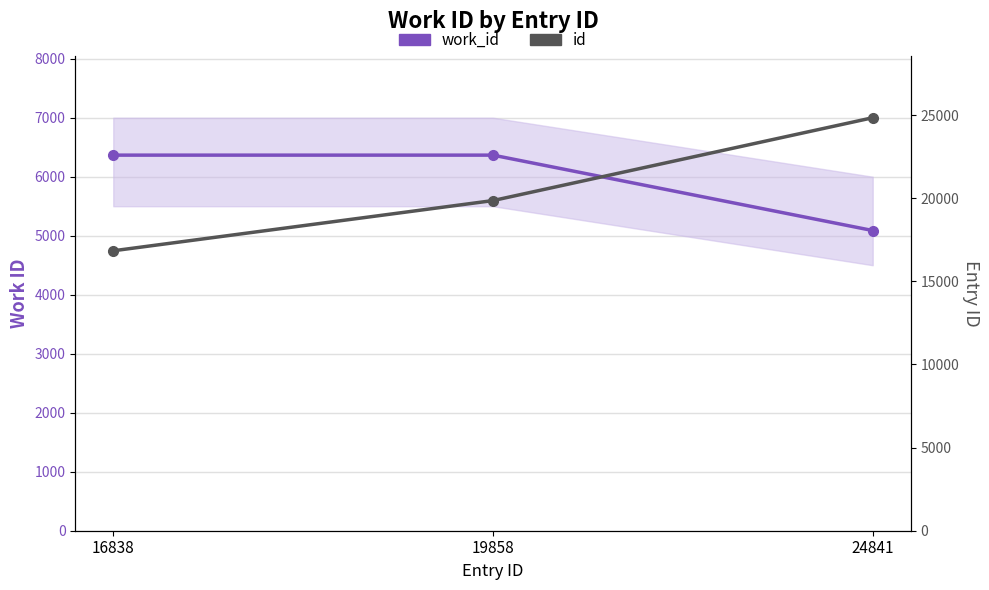

What is the difference between the work_id values at 16838 and 24841?

1278